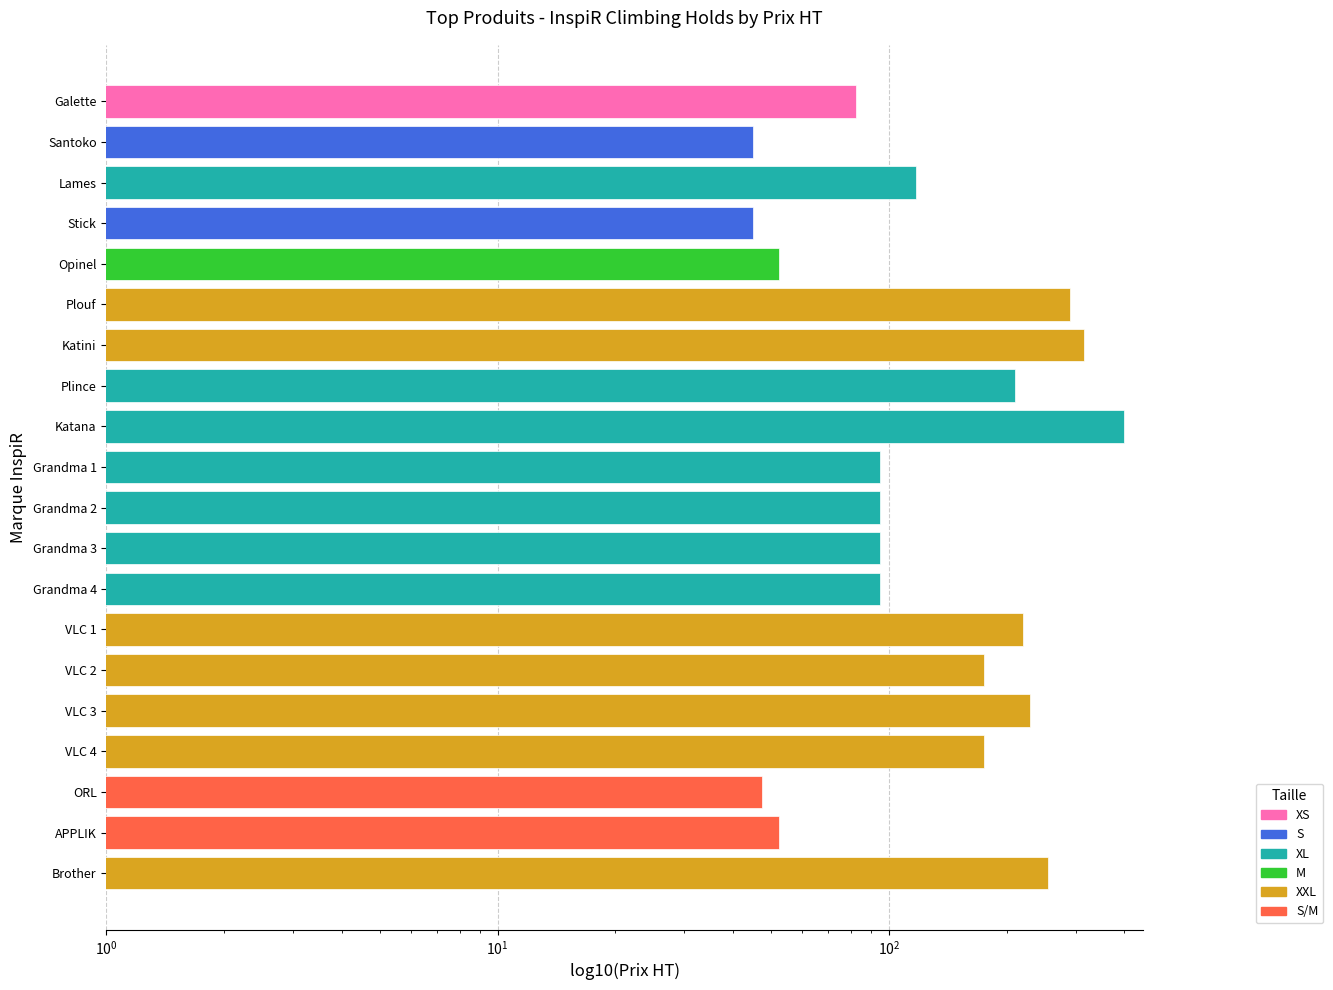

True or false: the data shows 220.0 at VLC 1.

True